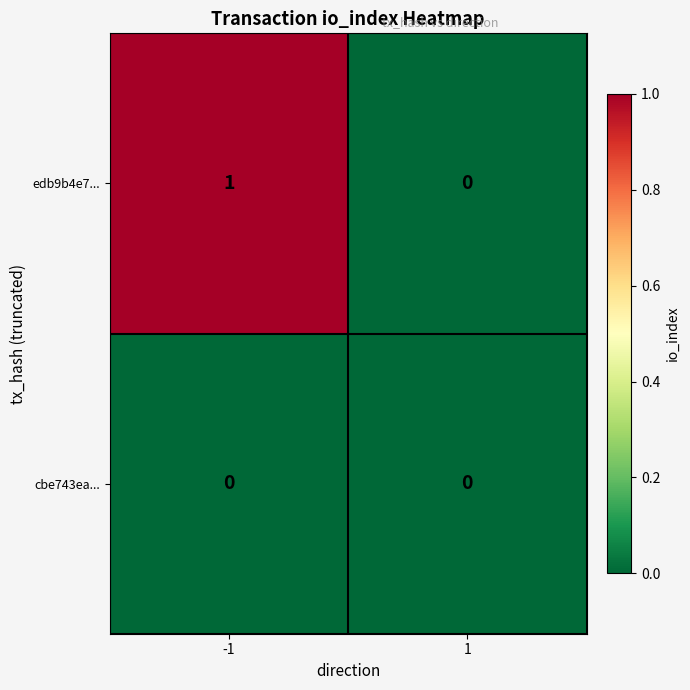

True or false: cbe743ea... has a value of 0 at -1.

True